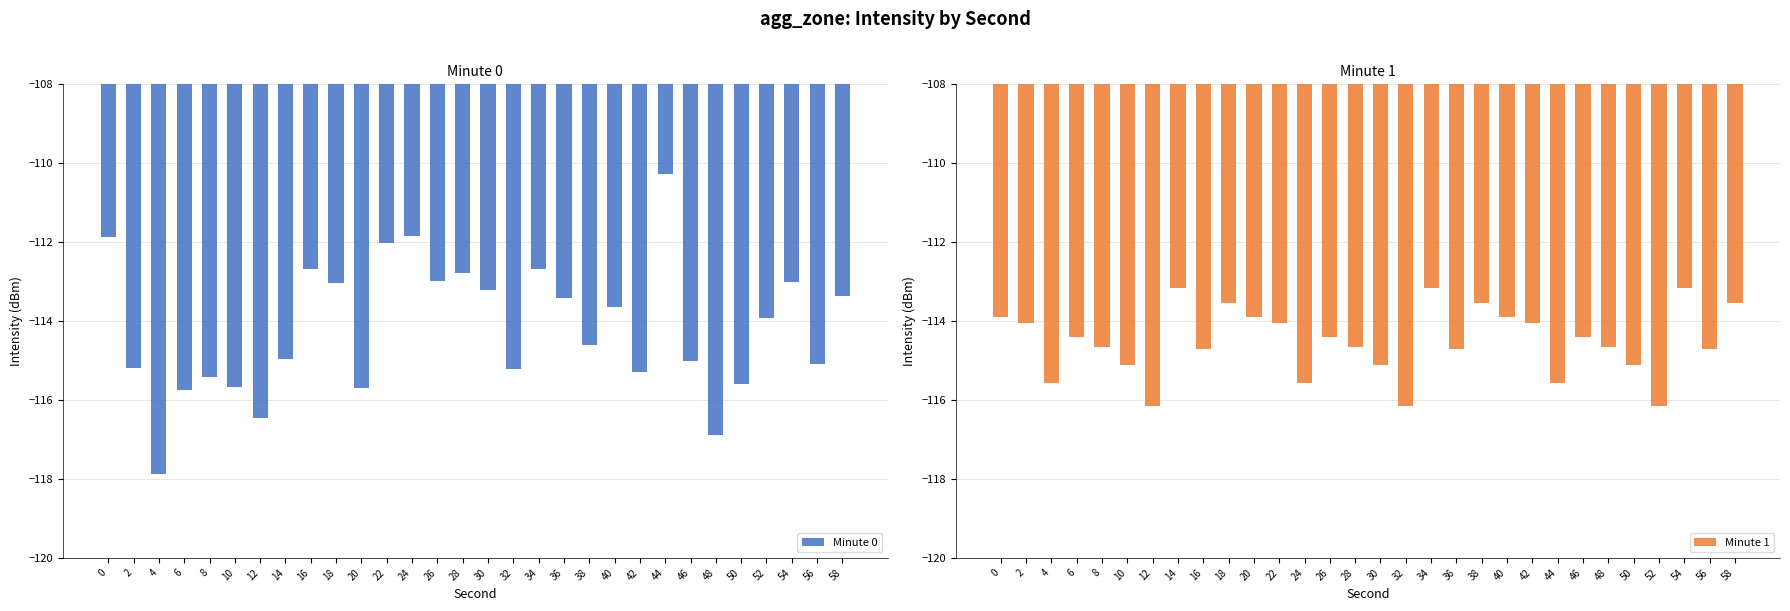

Between 52 and 14, which is larger?

52